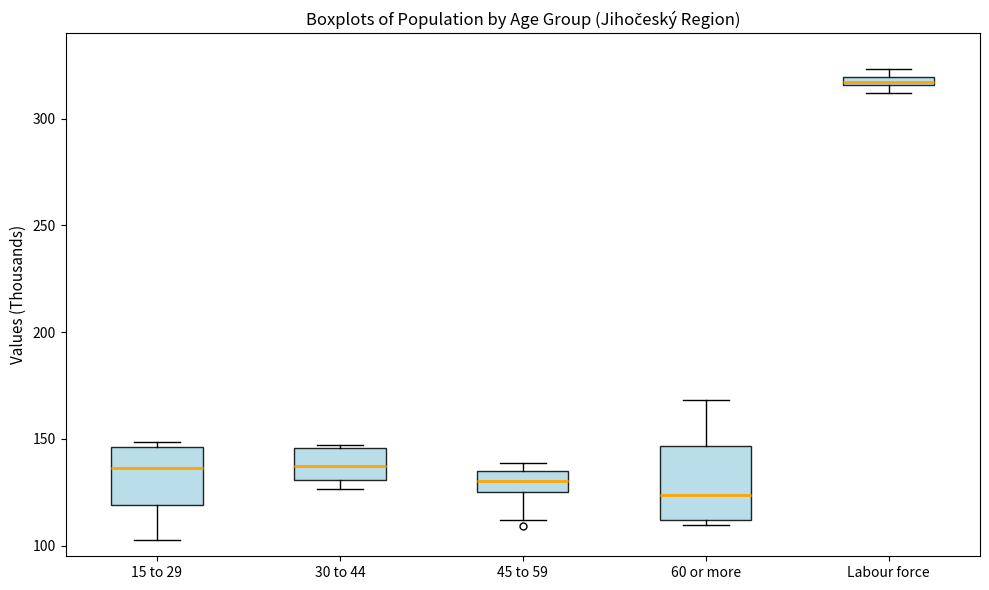

Which box has the lowest median line?

60 or more